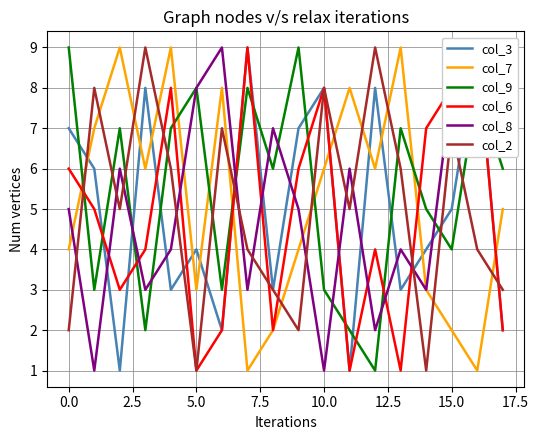

What is the greatest value displayed?

9